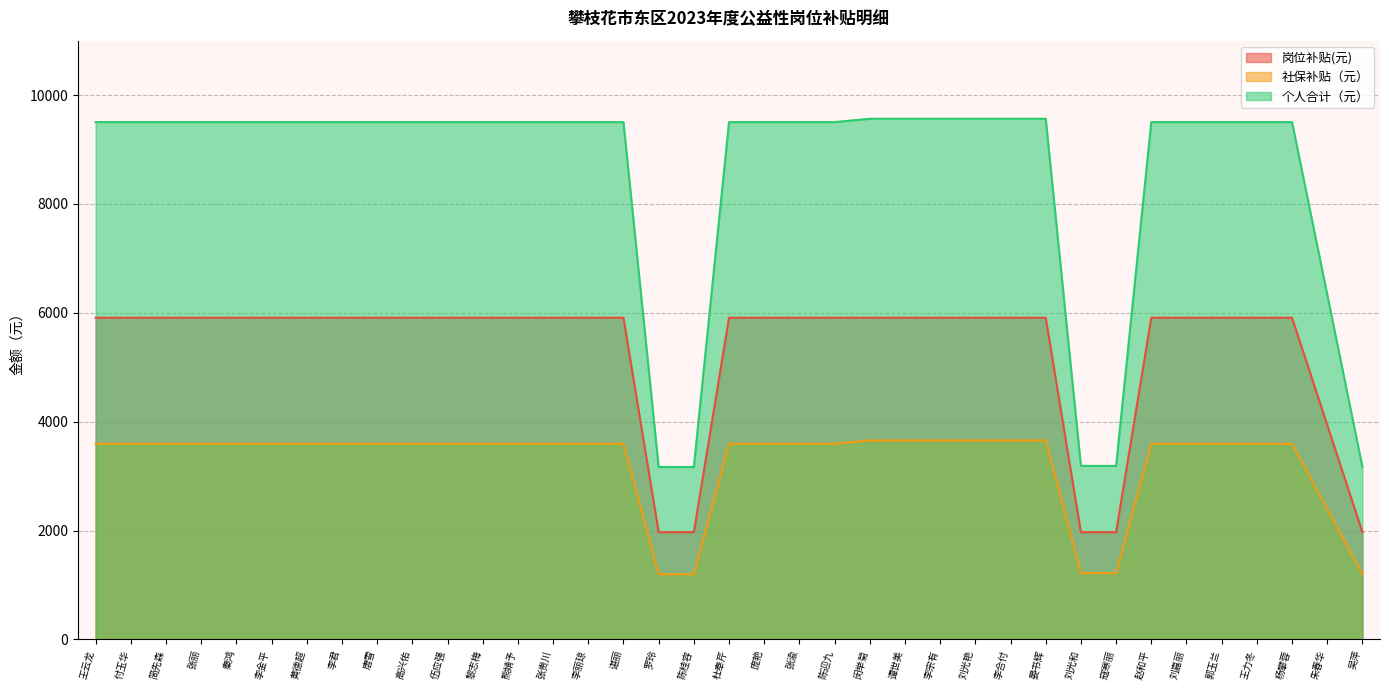

List the series in order of their overall mean, lowest first.

社保补贴（元）, 岗位补贴(元), 个人合计（元）